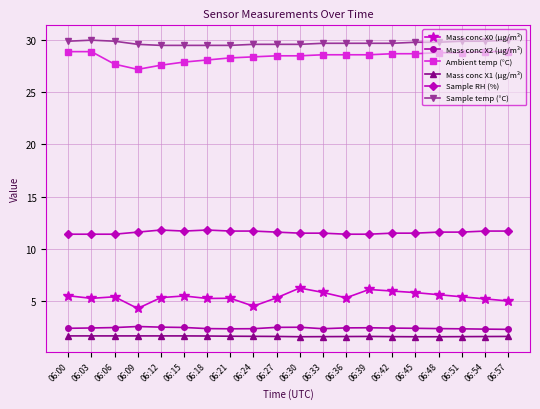

True or false: Sample temp (°C) has more than 0 points higher than both neighbors.

True